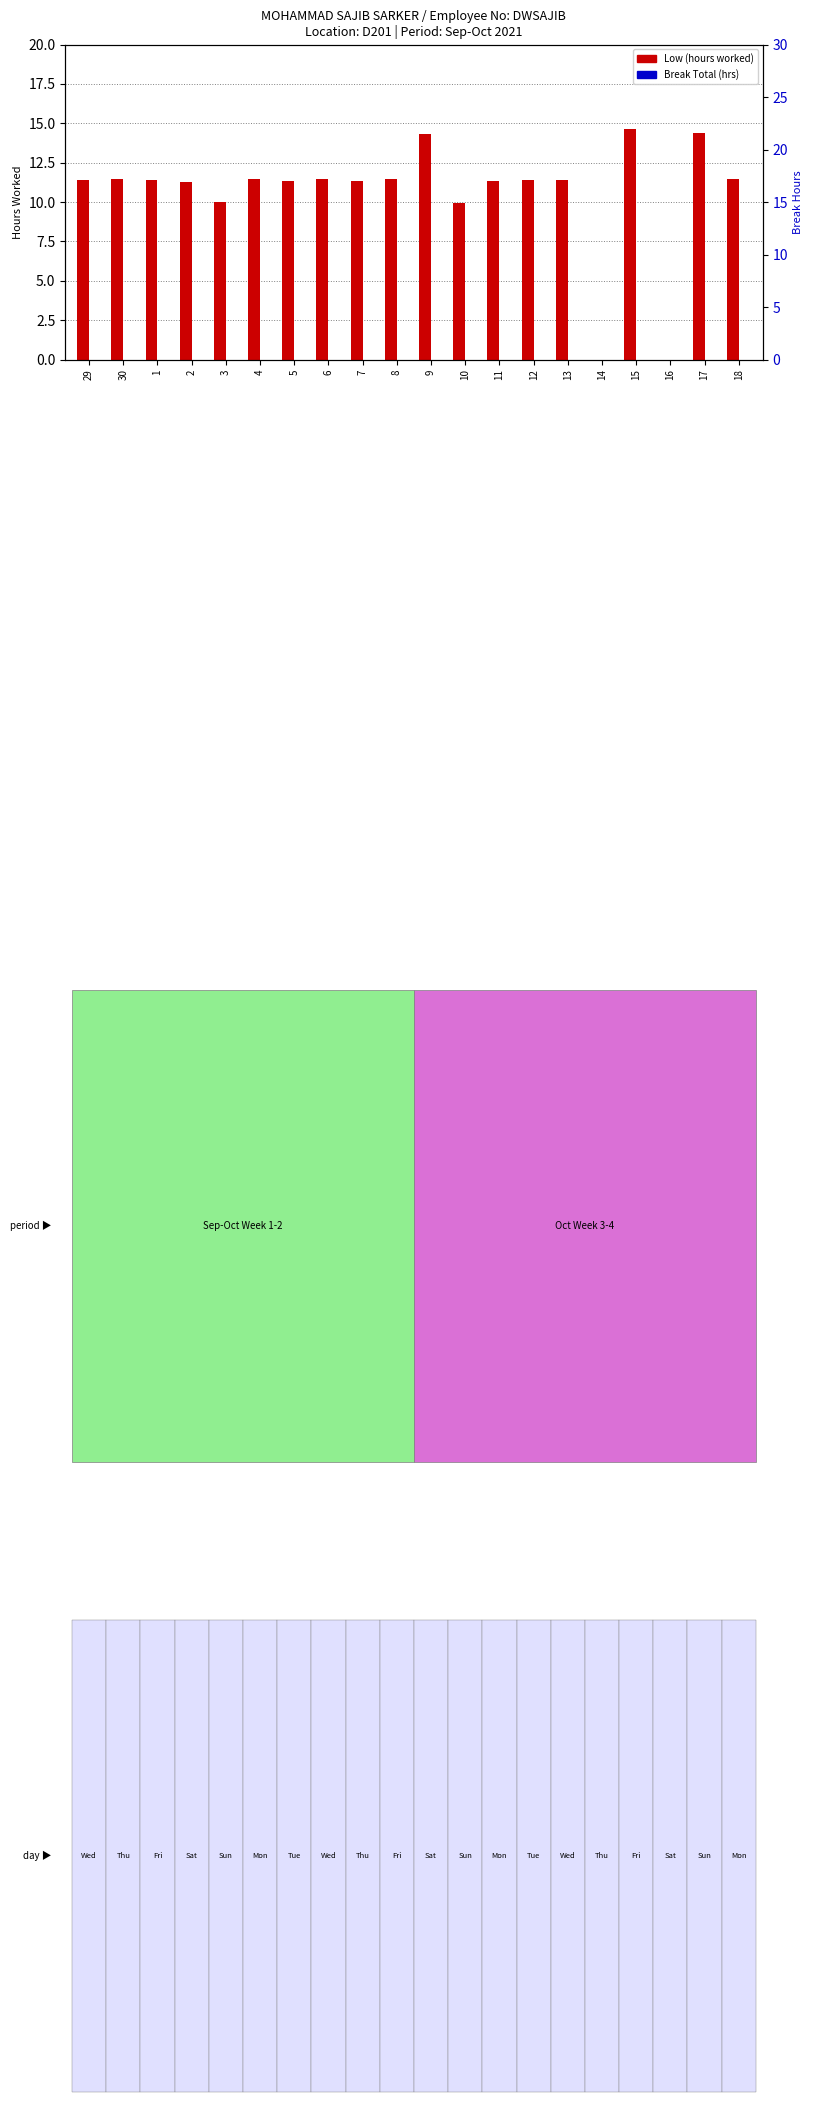

Which series has the largest total across all categories?

Low (hours worked)